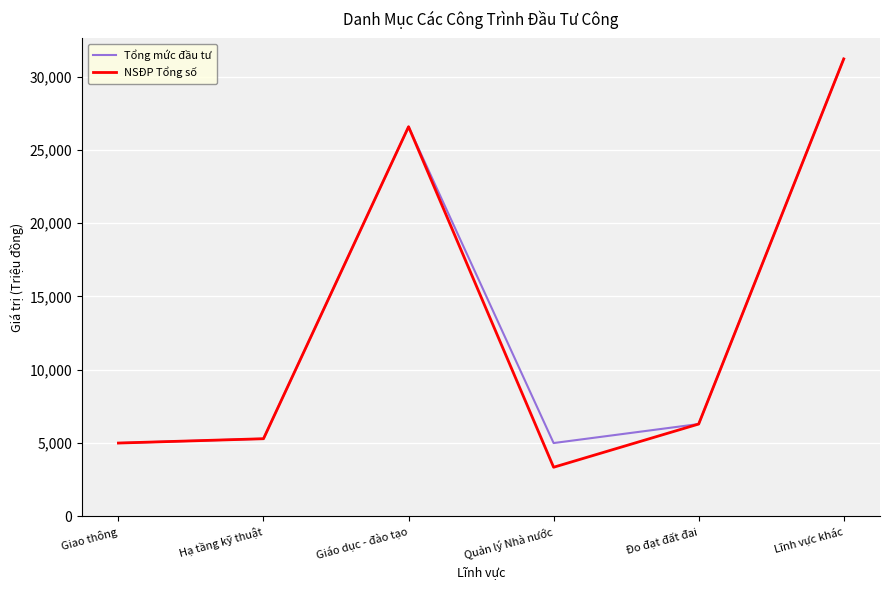

What is the smallest value displayed?

3350